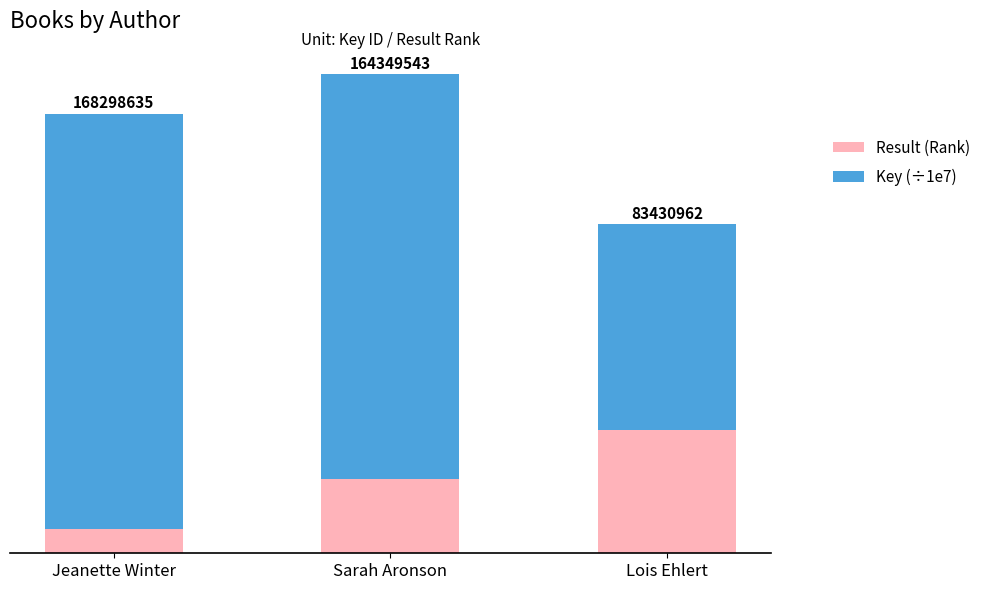

True or false: Result (Rank) has a value of 5.0 at Lois Ehlert.

True